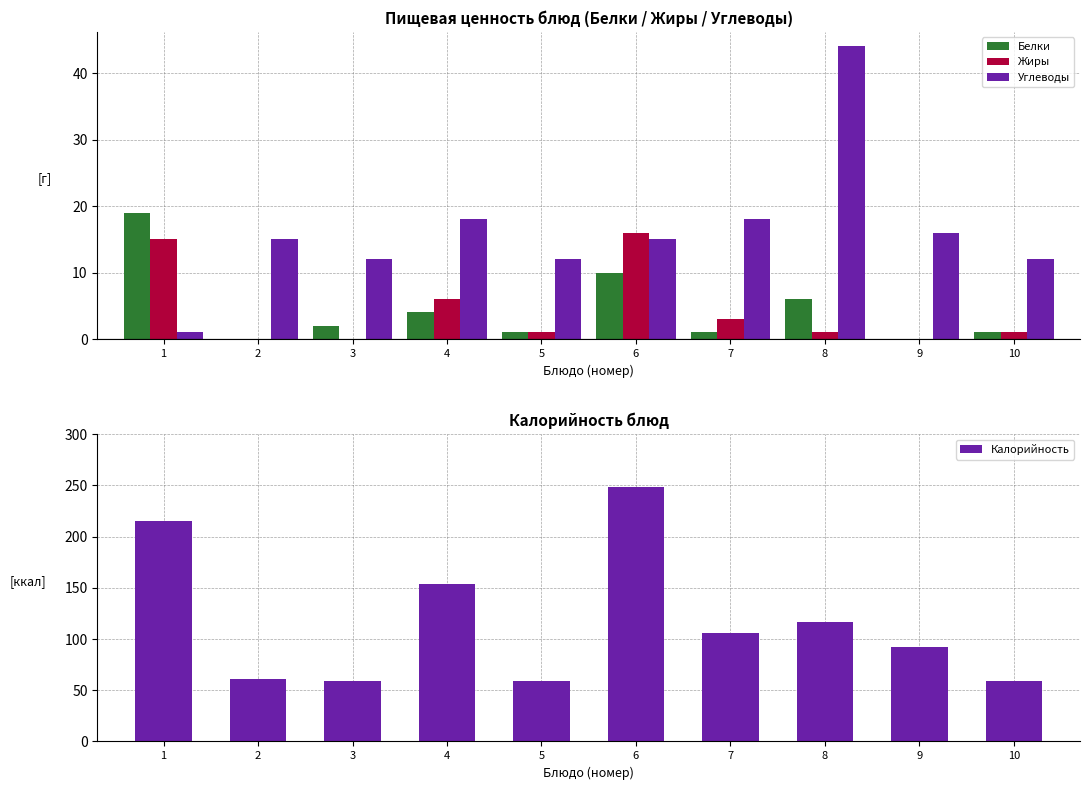

Which series has the largest total across all categories?

Калорийность